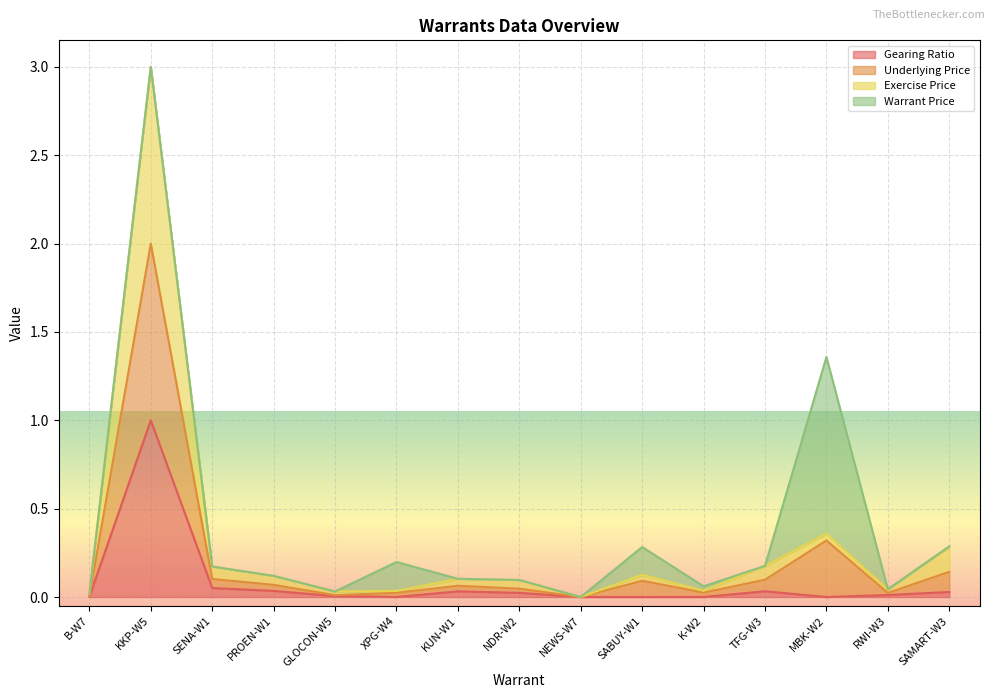

True or false: Gearing Ratio(Times)* and Exercise Price cross at least once.

False